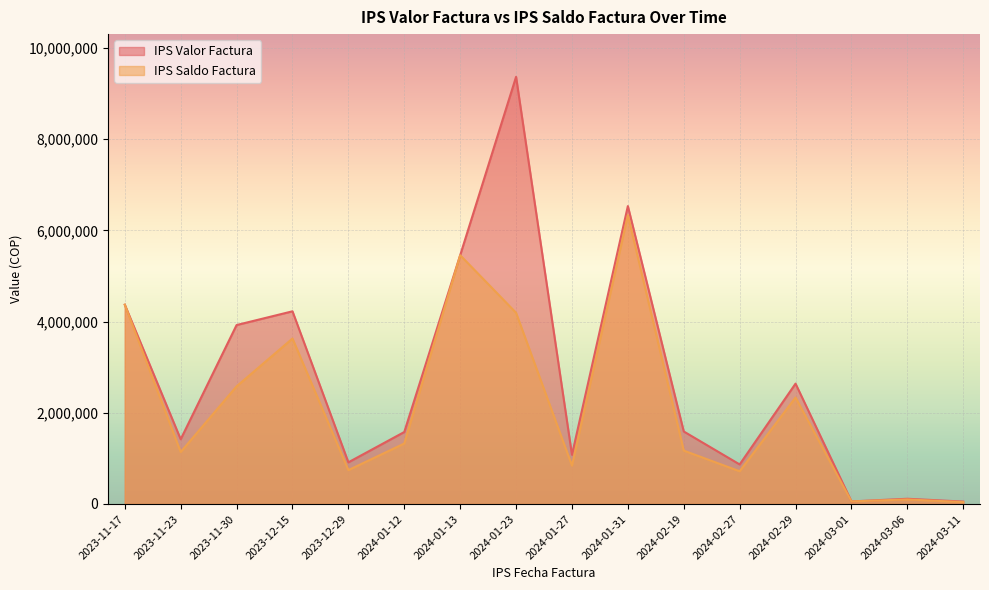

True or false: IPS Valor Factura and IPS Saldo Factura intersect in this chart.

False